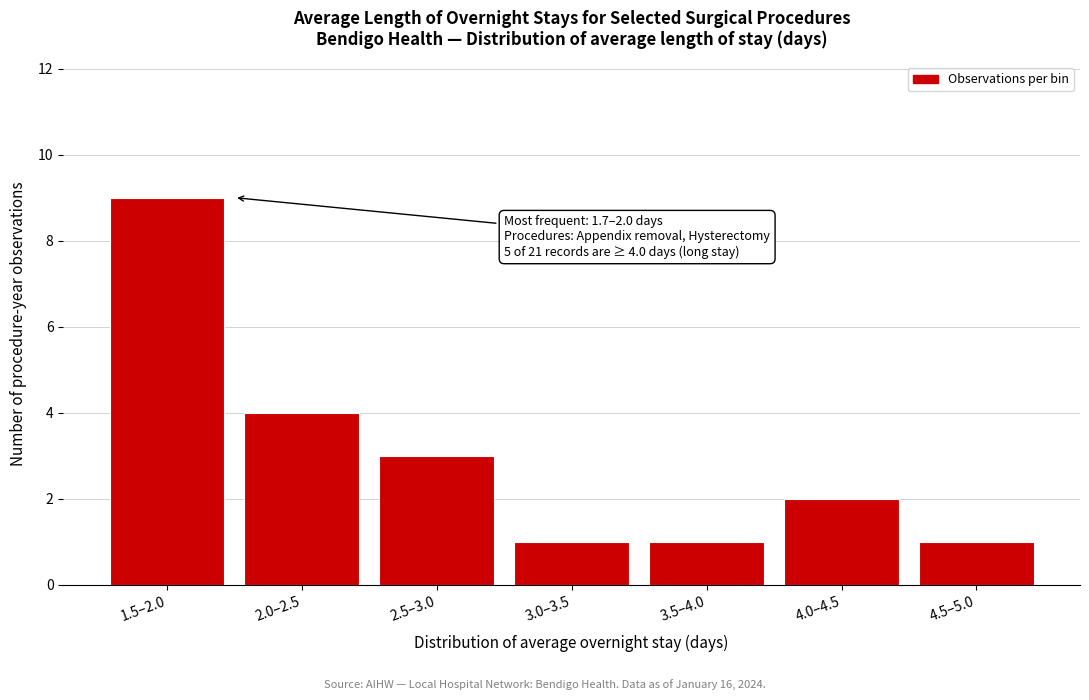

Reading right to left, transcribe all the data shown in this chart.

4.5–5.0=1	4.0–4.5=2	3.5–4.0=1	3.0–3.5=1	2.5–3.0=3	2.0–2.5=4	1.5–2.0=9